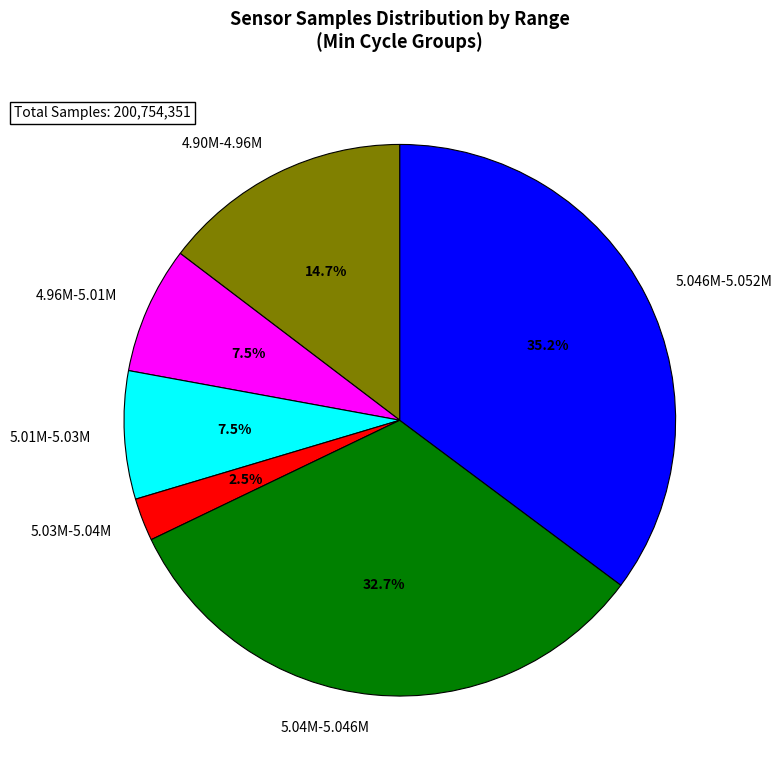

Do 4.96M-5.01M and 5.01M-5.03M together represent more than half of the pie?

No